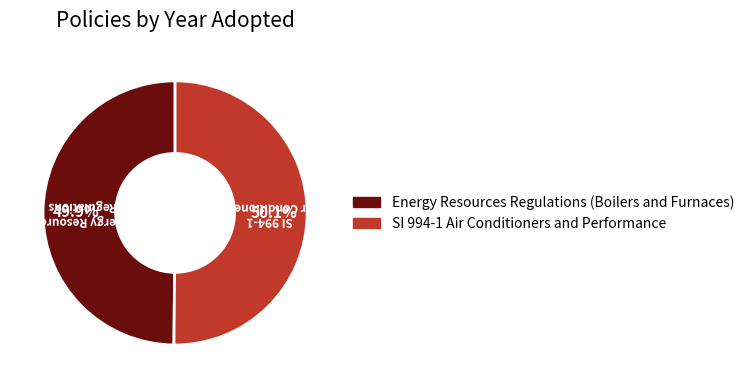

Count the number of slices in the pie.

2